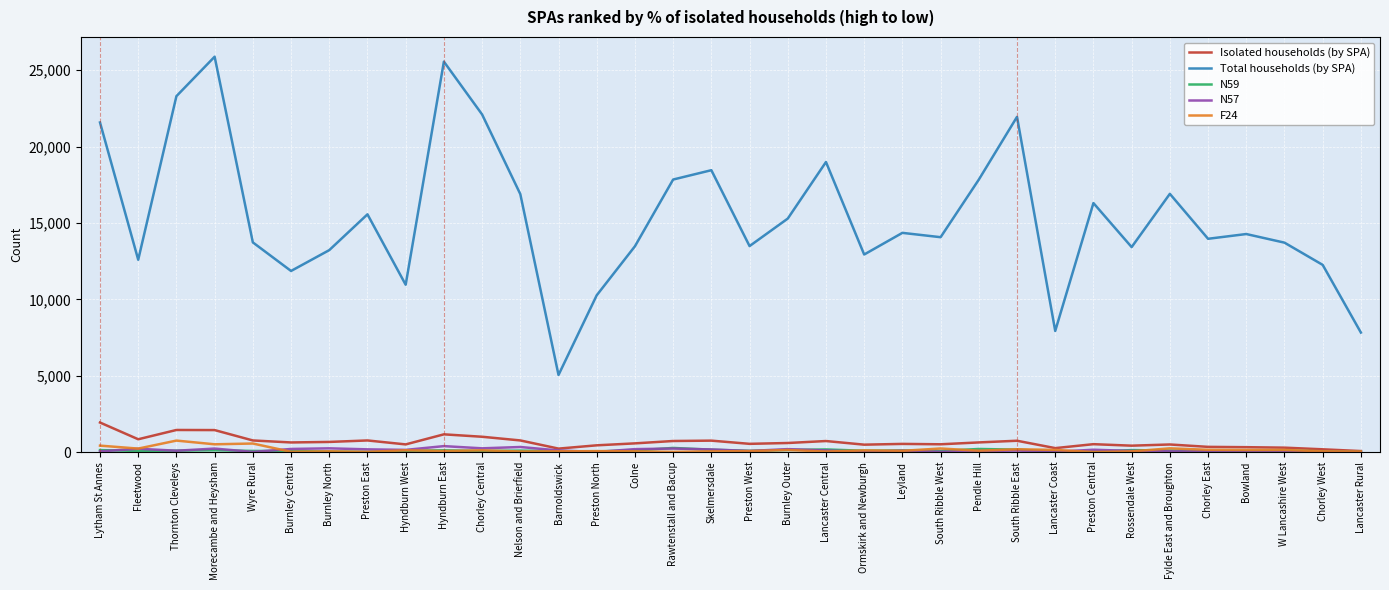

True or false: Total households (by SPA) has a value of 4601 at Lancaster Coast.

False